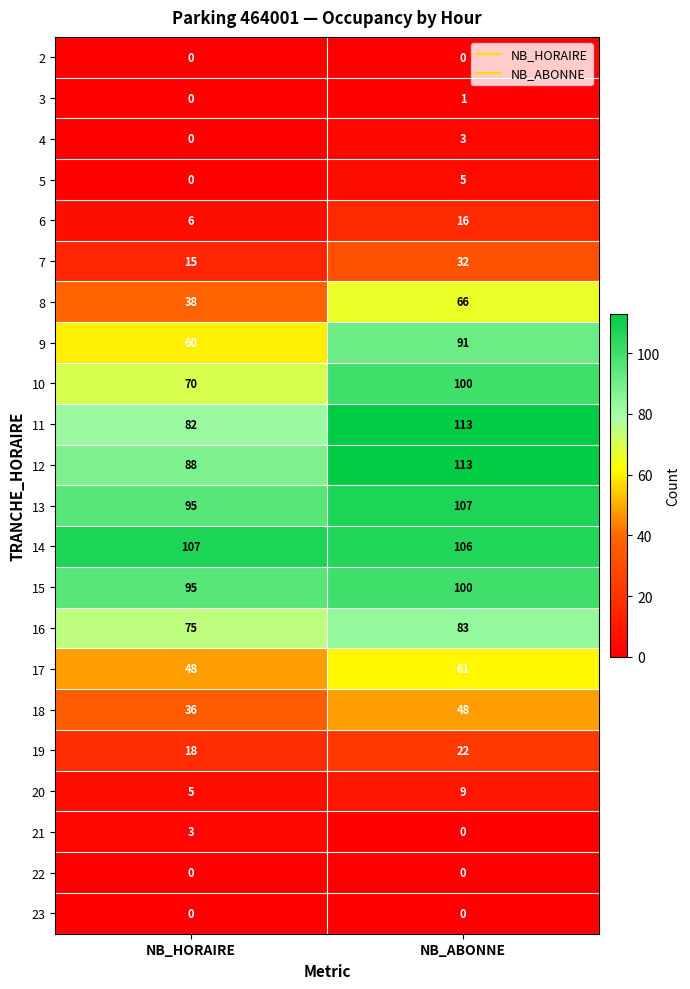

The 19 series shows 22 at NB_ABONNE. True or false?

True